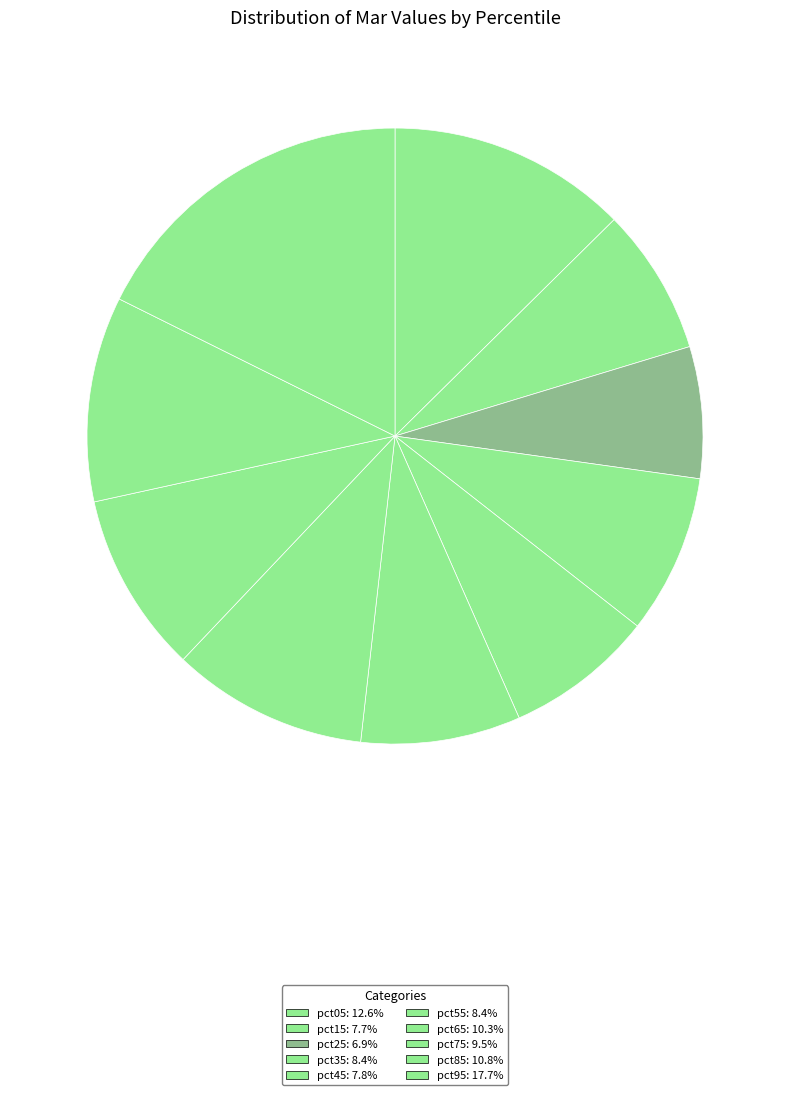

Count the number of slices in the pie.

10